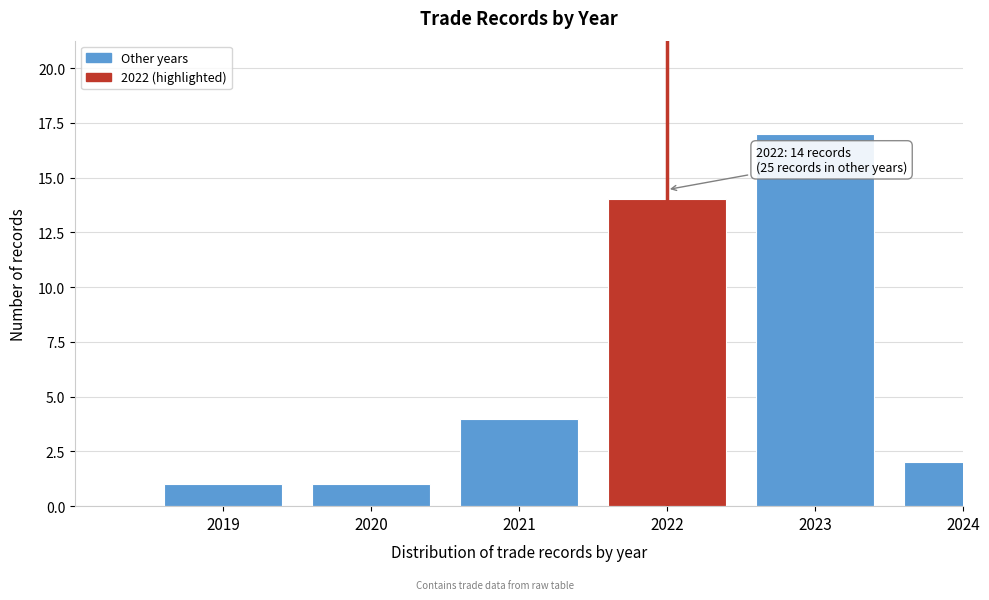

Reading right to left, extract all data points from this chart.

2024=2	2023=17	2022=14	2021=4	2020=1	2019=1